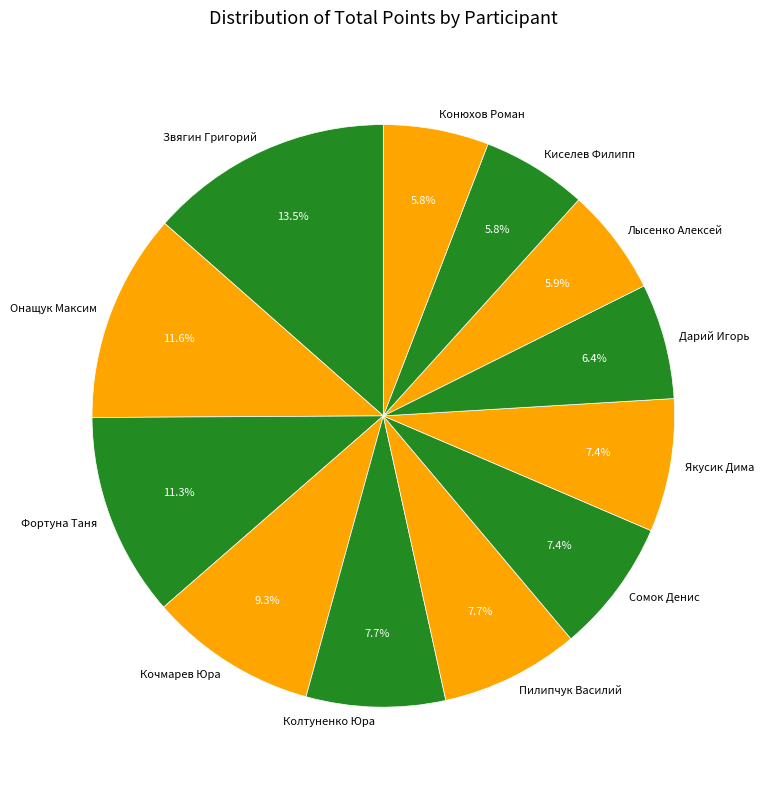

Is there a majority slice in this chart?

No